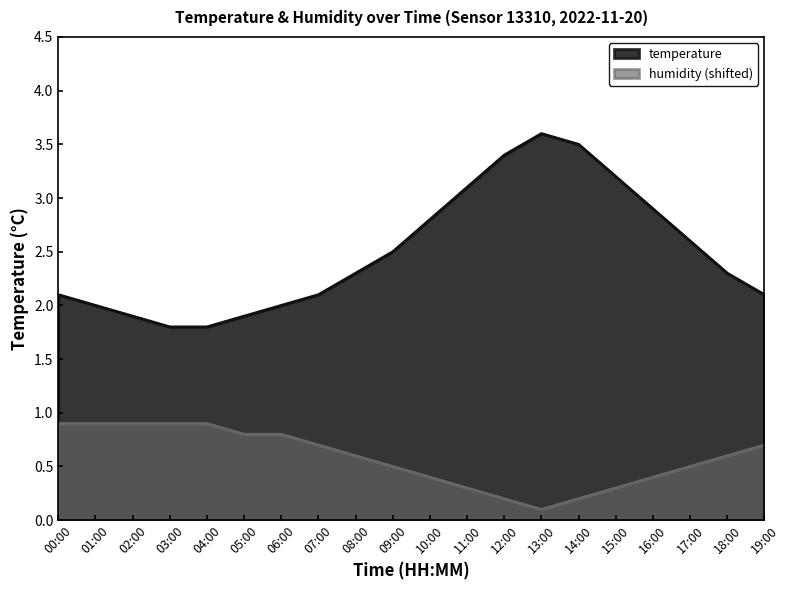

What is the highest value of the humidity series?

0.9